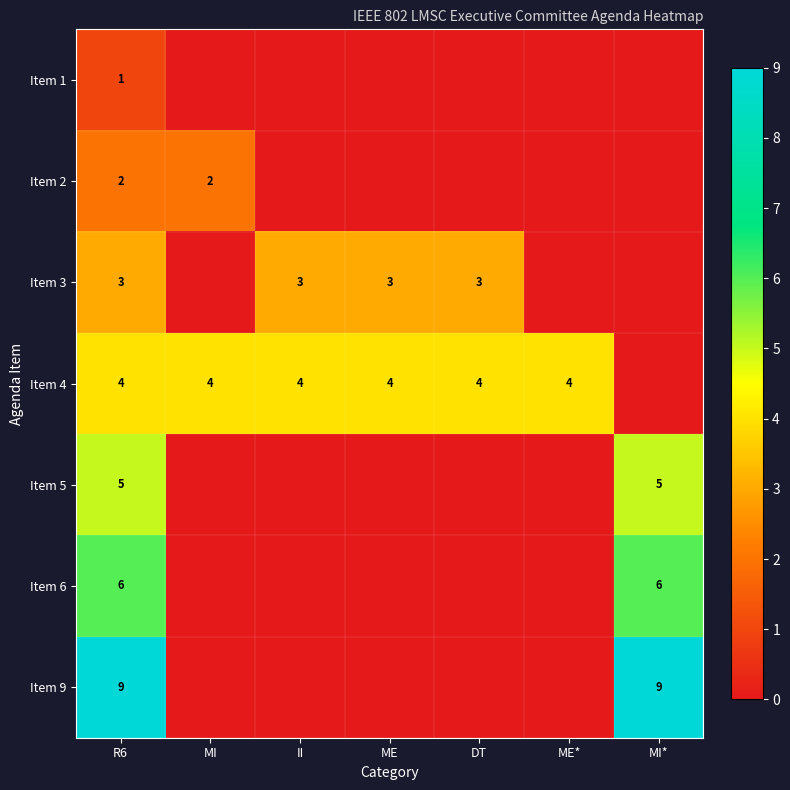

How many categories are shown in the chart?

7